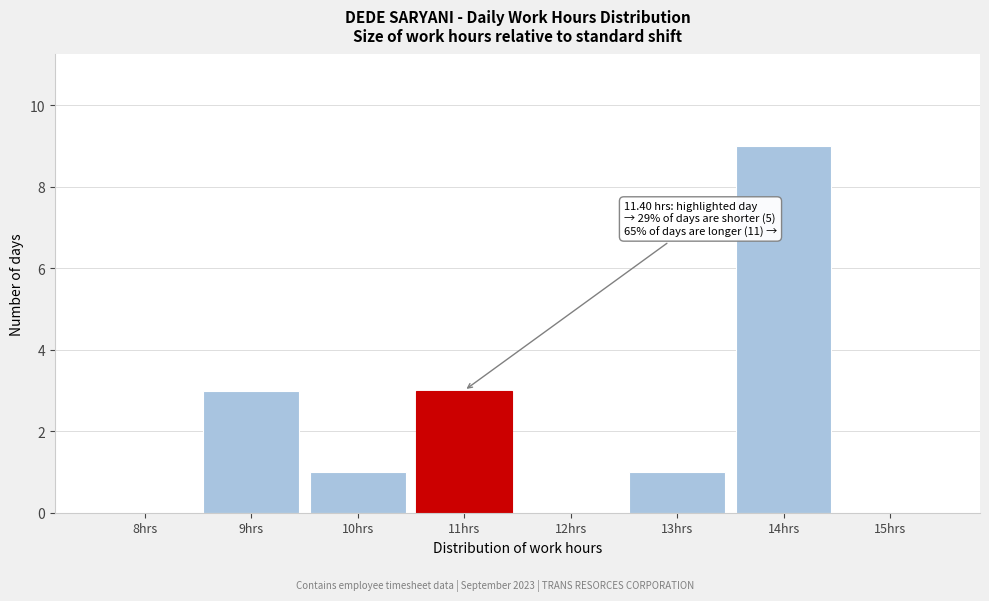

Reading left to right, transcribe all the data shown in this chart.

8hrs=0	9hrs=3	10hrs=1	11hrs=3	12hrs=0	13hrs=1	14hrs=9	15hrs=0